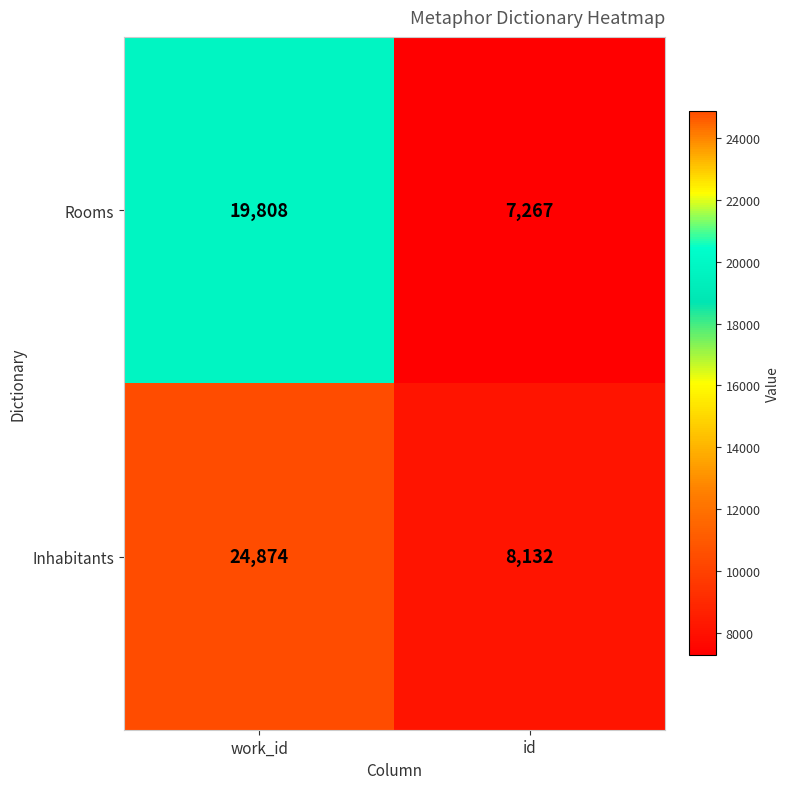

Which category has the lowest value across all series?

id